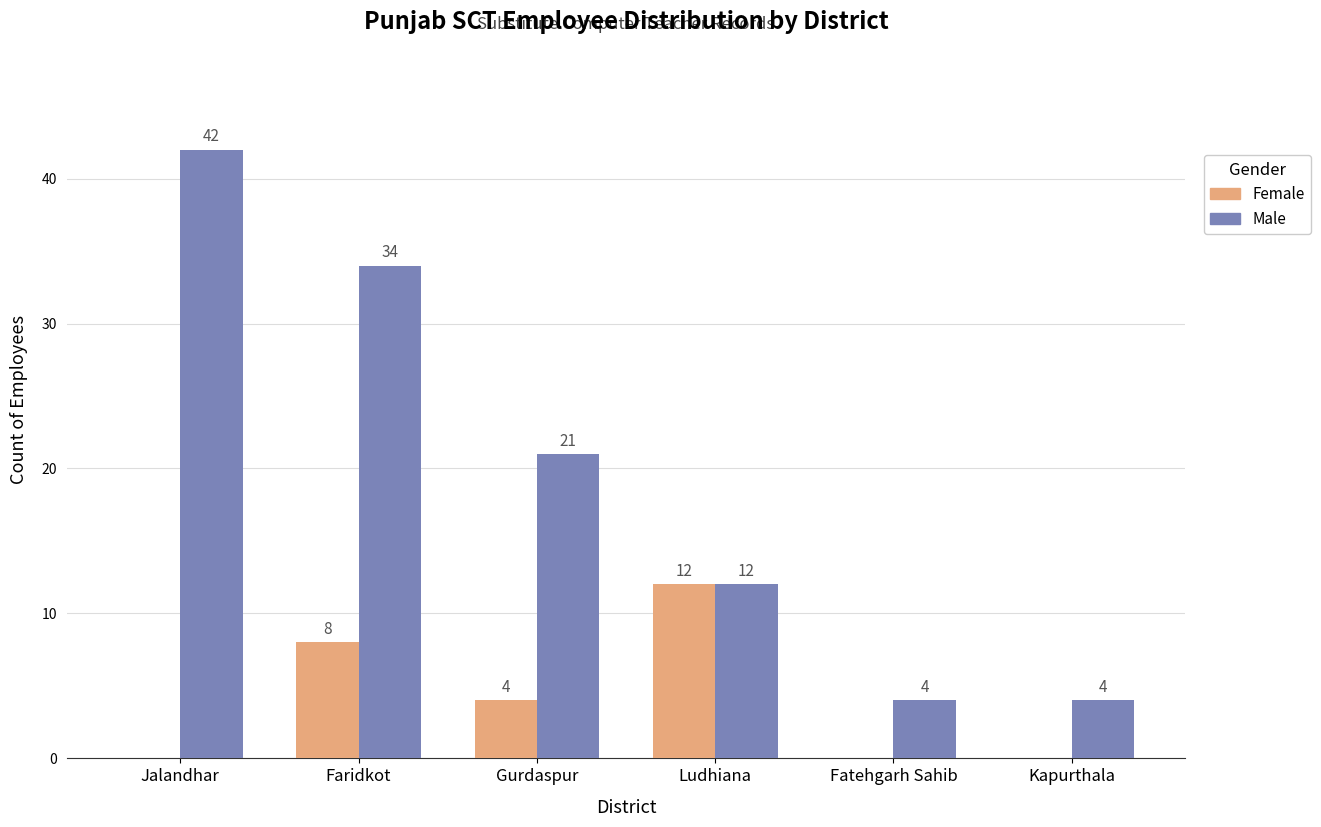

The value of Female at Fatehgarh Sahib is -5. True or false?

False